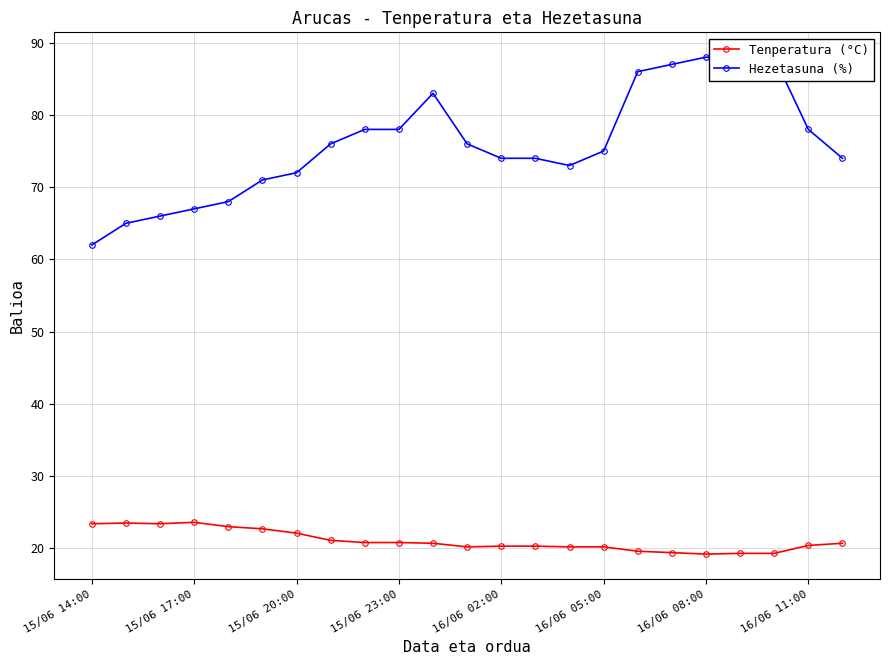

List the series in order of their peak value, lowest first.

Tenperatura (°C), Hezetasuna (%)